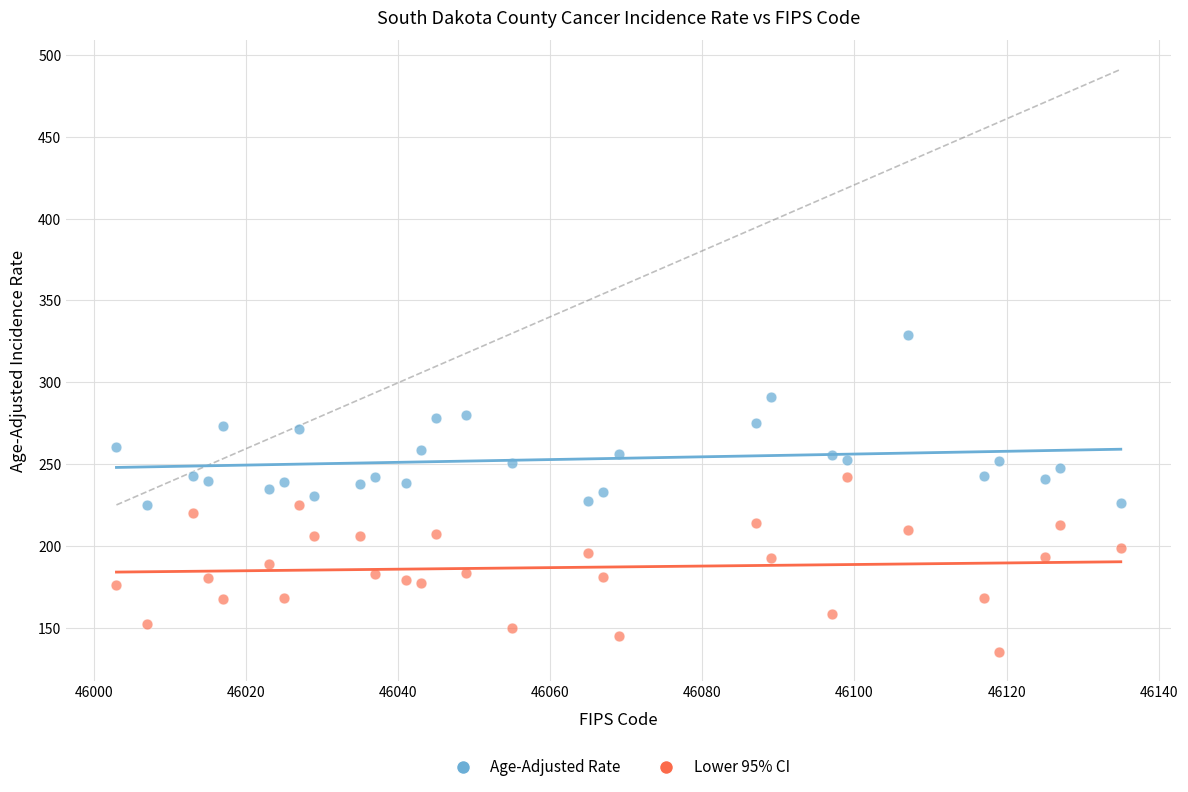

Which series contains the lowest Y value?

Lower 95% CI